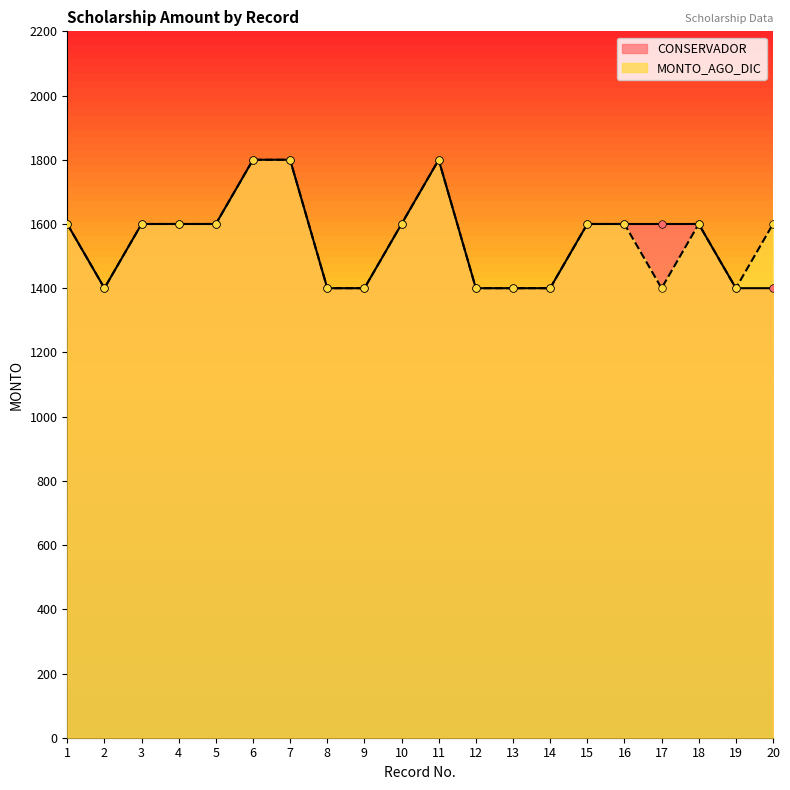

Which series has the largest total across all categories?

CONSERVADOR